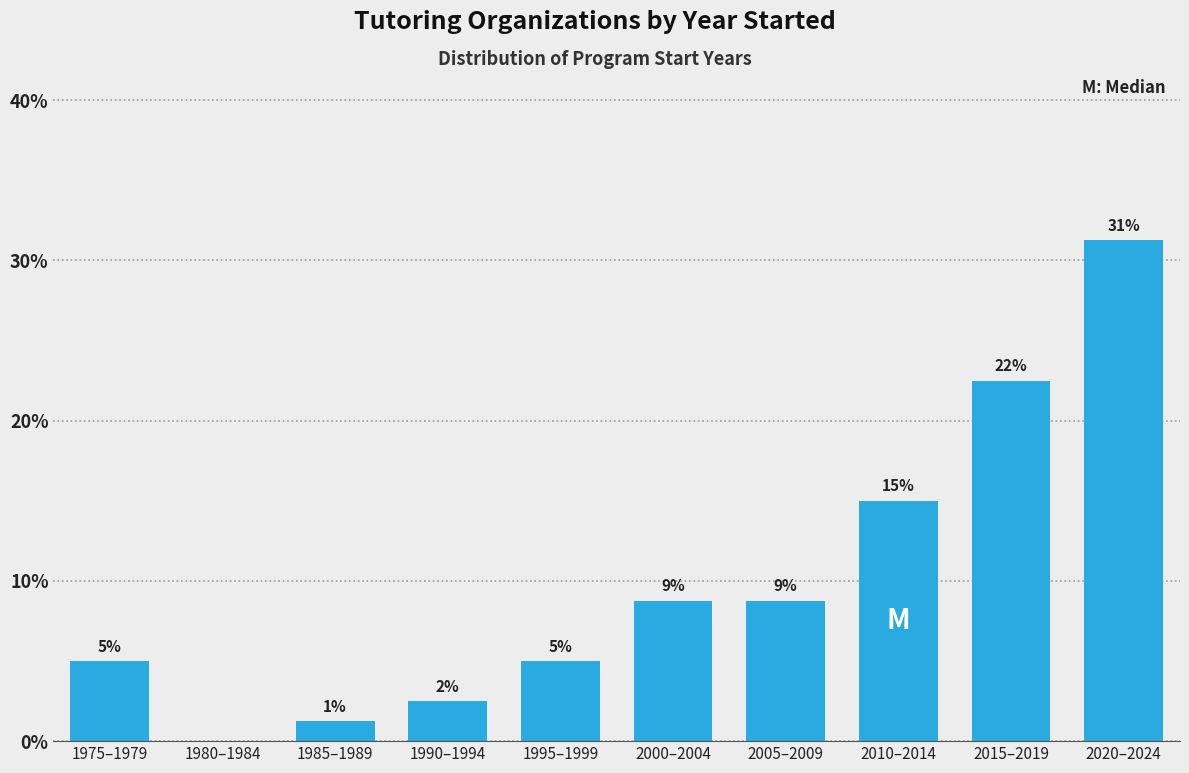

Are the bars horizontal?

No